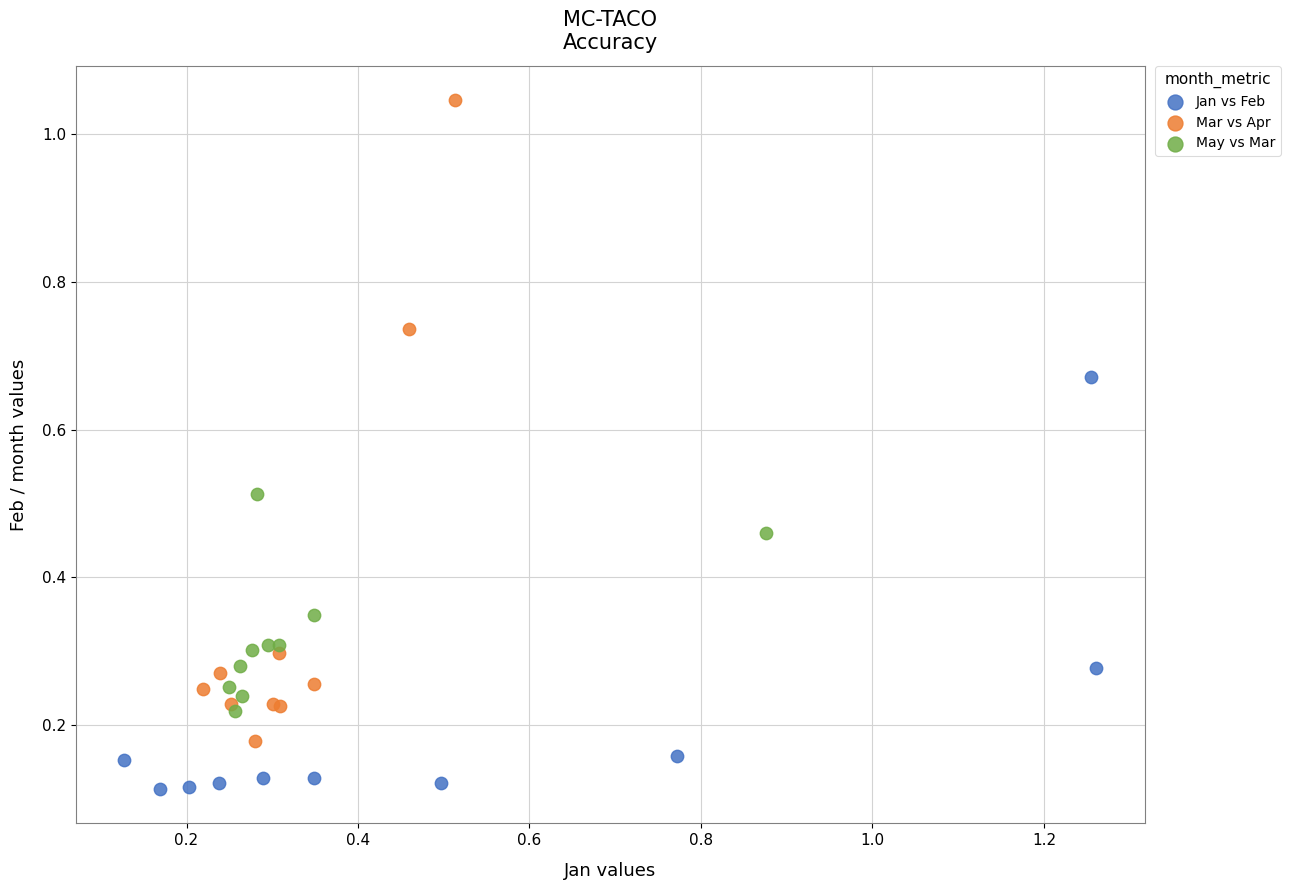

Which series reaches the maximum Y coordinate?

Mar vs Apr